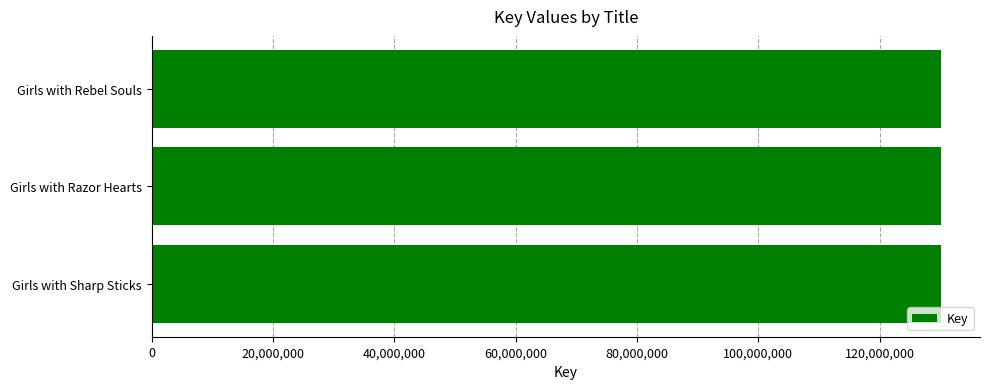

What is the average value?

130059339